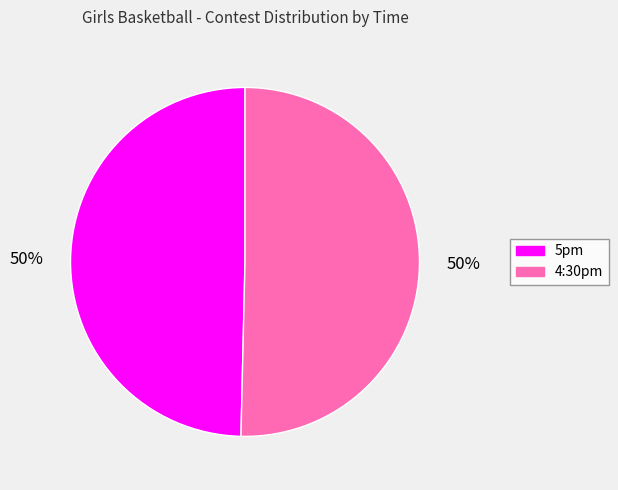

To the nearest percent, what portion does 4:30pm represent?

50%